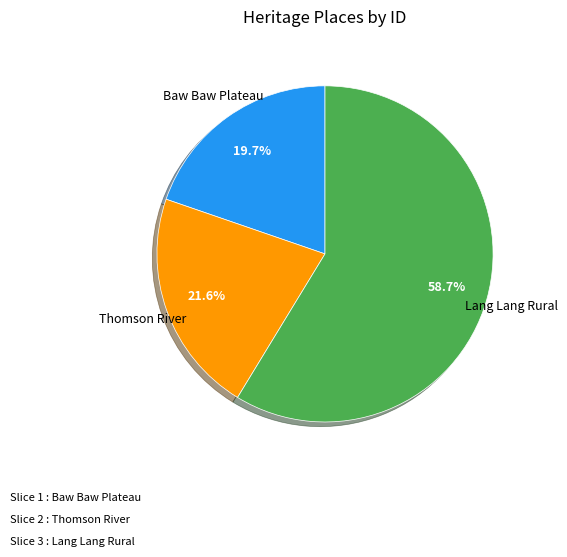

Which slice is the largest?

Lang Lang Rural